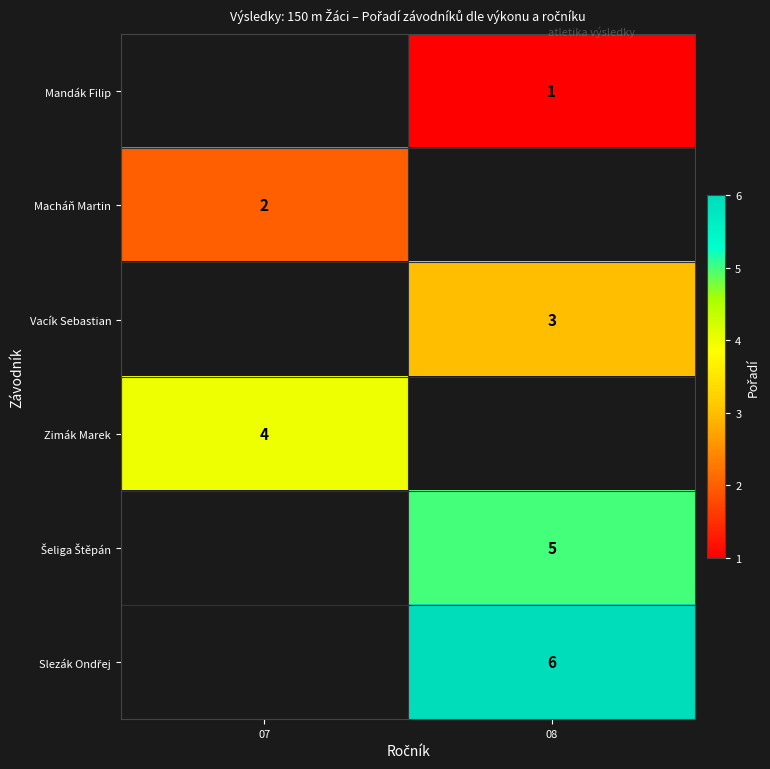

The value of Macháň Martin at 07 is 2. True or false?

True